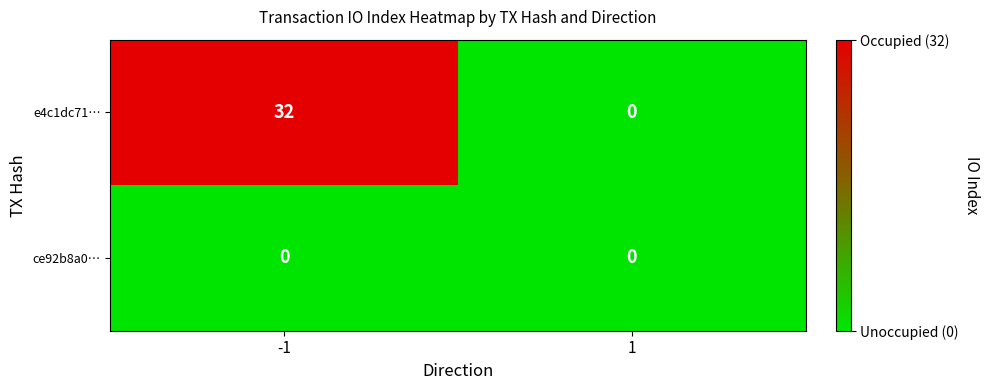

True or false: e4c1dc71… has a value of 32 at -1.

True